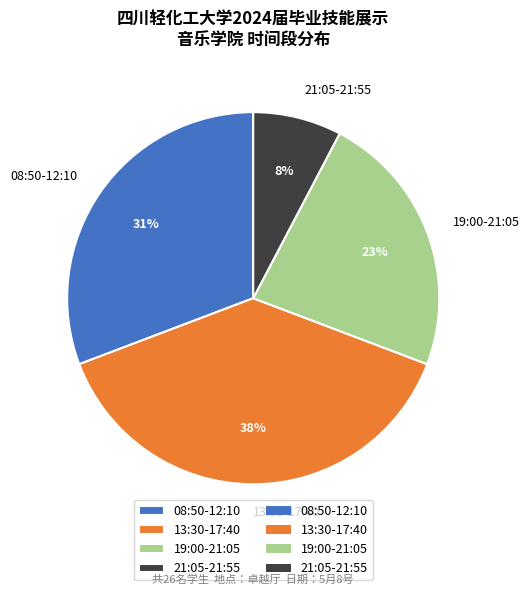

Rank the categories by value from highest to lowest.

13:30-17:40, 08:50-12:10, 19:00-21:05, 21:05-21:55